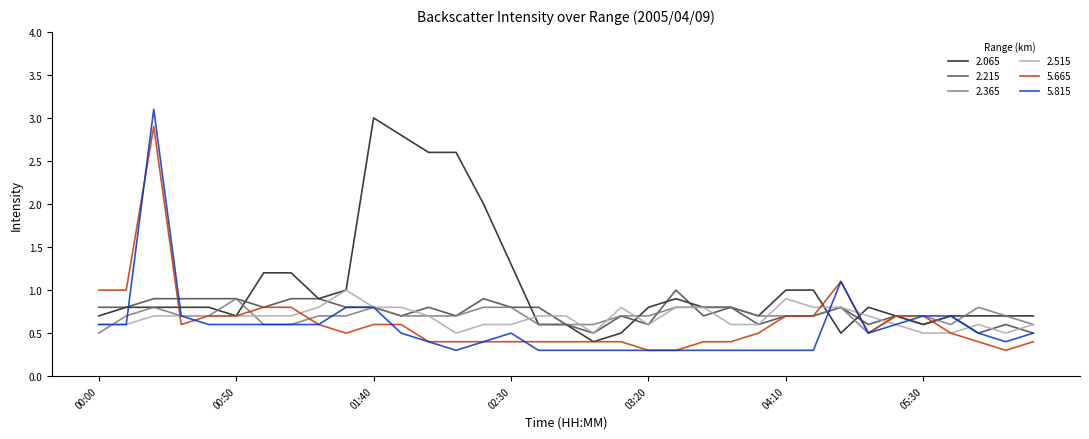

What is the maximum value shown in the chart?

3.1